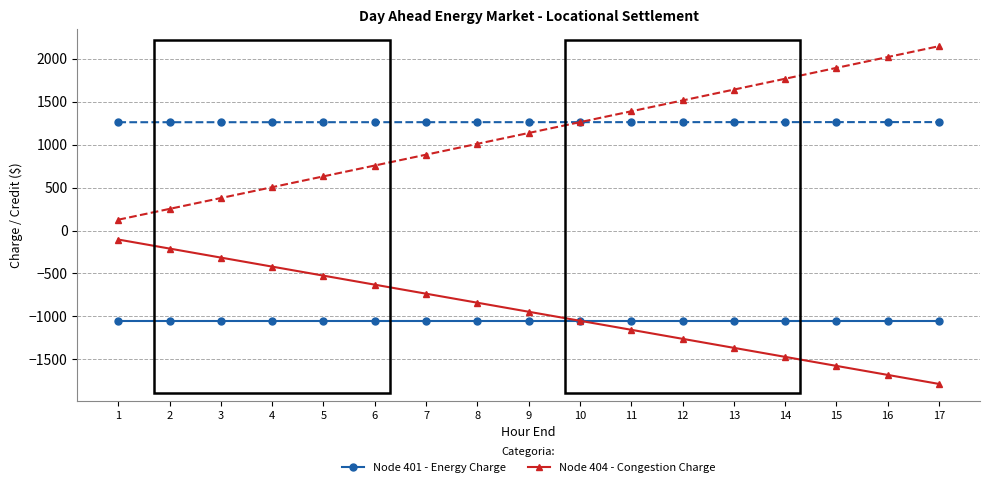

What is the total value across all series at 7?

358.2